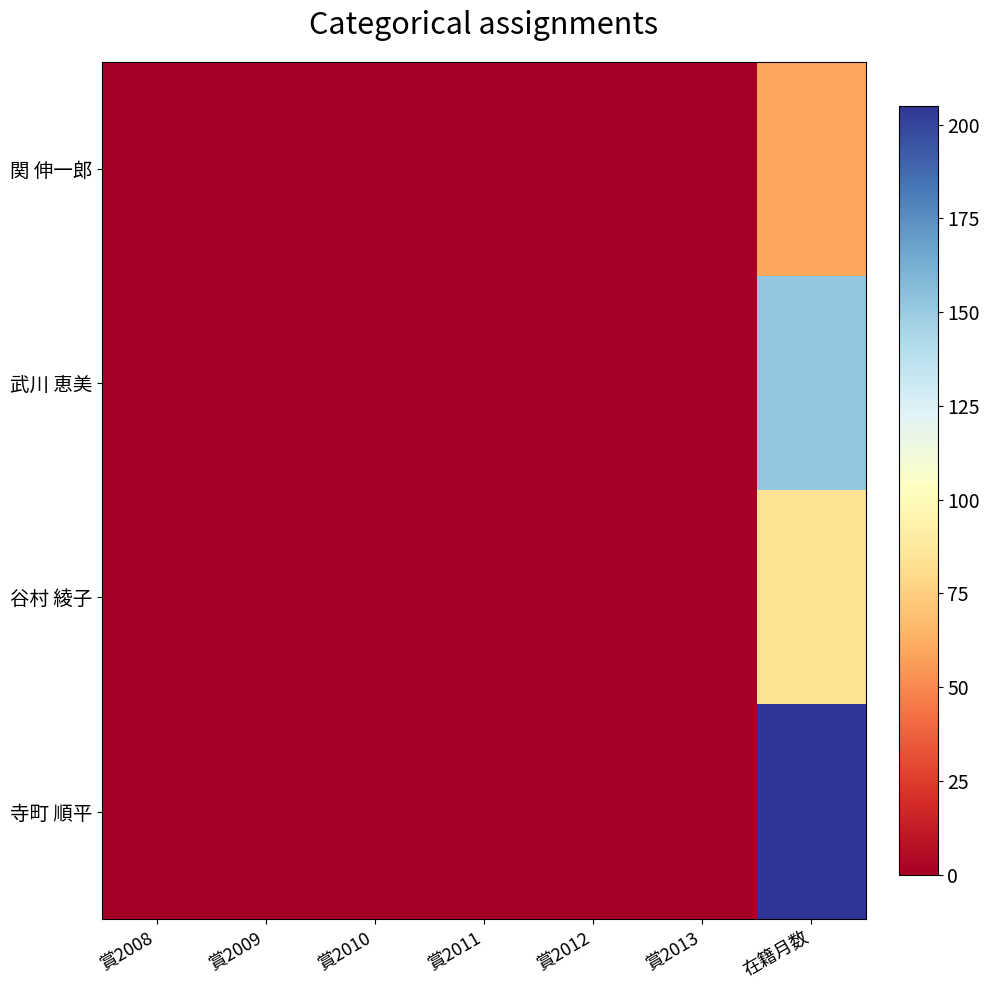

Which series has the widest spread of values?

寺町 順平